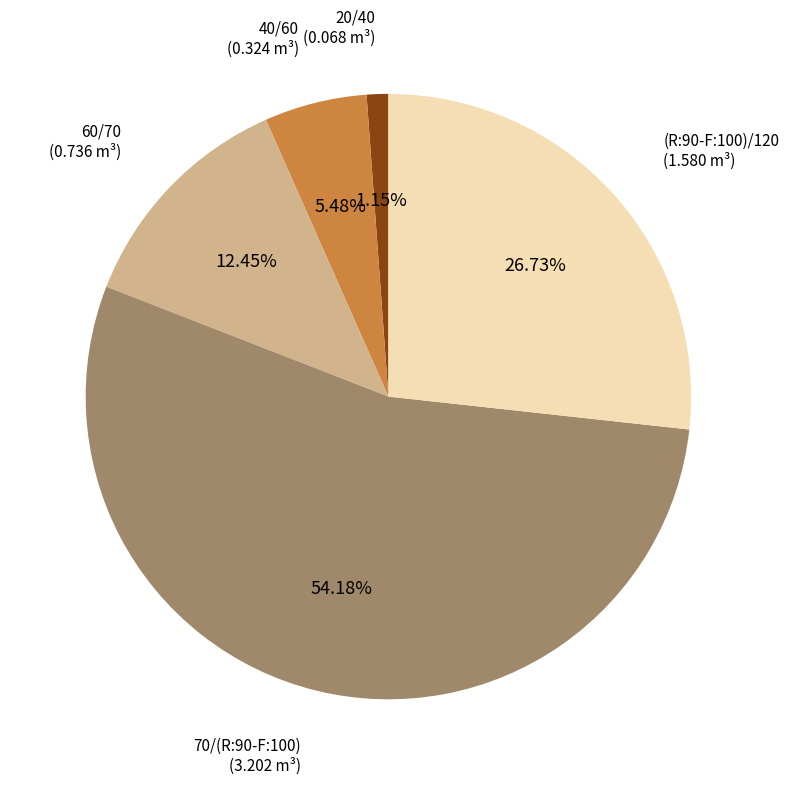

Count the number of slices in the pie.

5